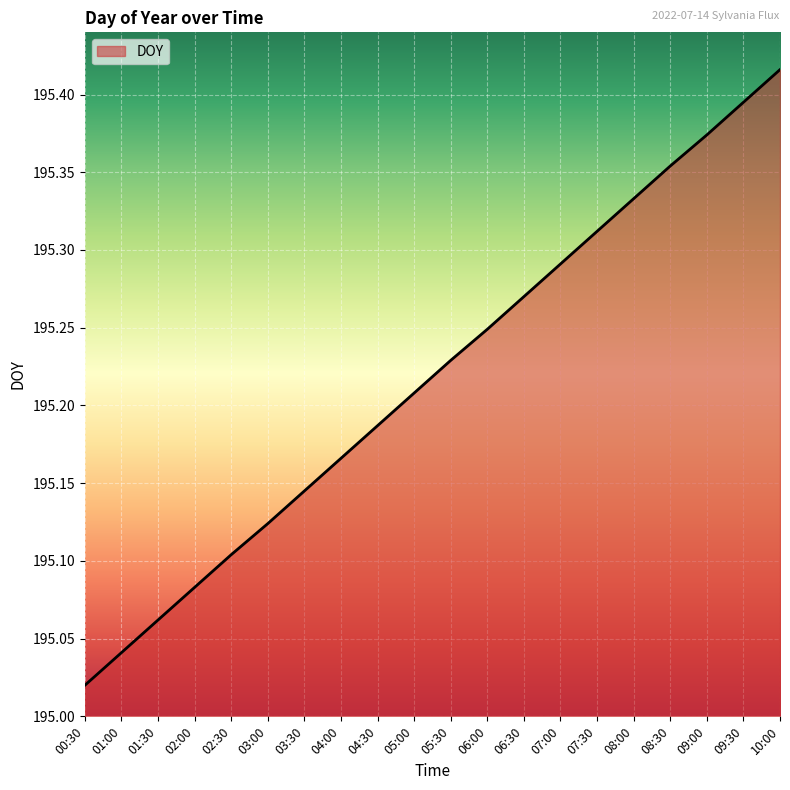

What is the difference between the values at 05:30 and 02:30?

0.1